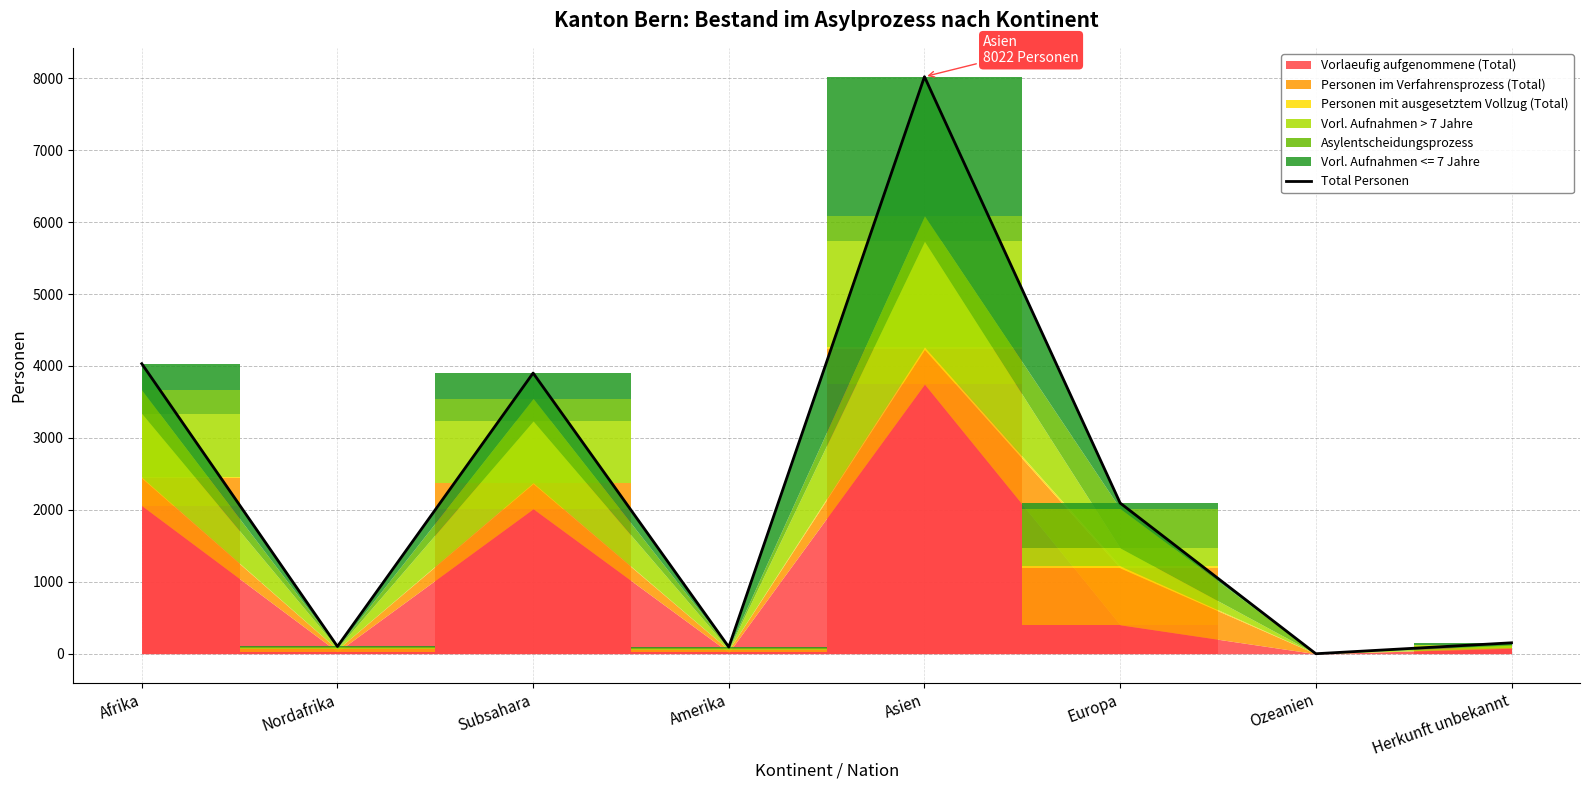

The value at Herkunft unbekannt is 152. True or false?

True